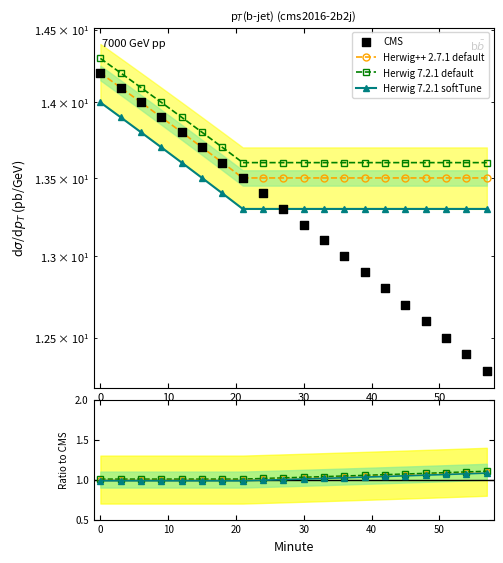

What are all the series names shown in the legend?

Herwig++ 2.7.1 default, Herwig 7.2.1 default, Herwig 7.2.1 softTune, CMS